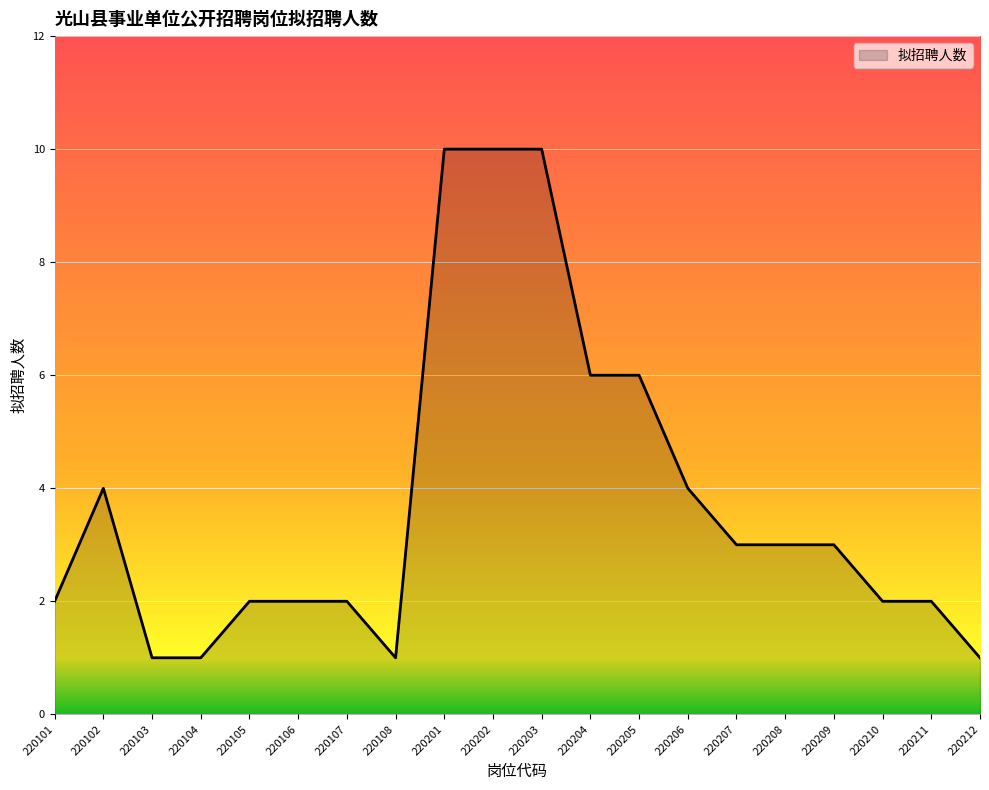

Reading left to right, extract all data points from this chart.

2	4	1	1	2	2	2	1	10	10	10	6	6	4	3	3	3	2	2	1